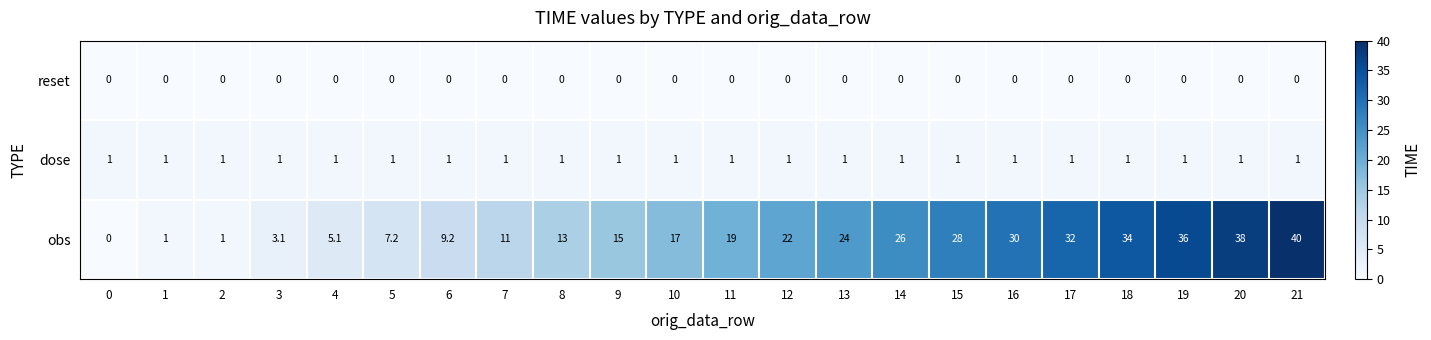

Read the dose value at 16.

1.0